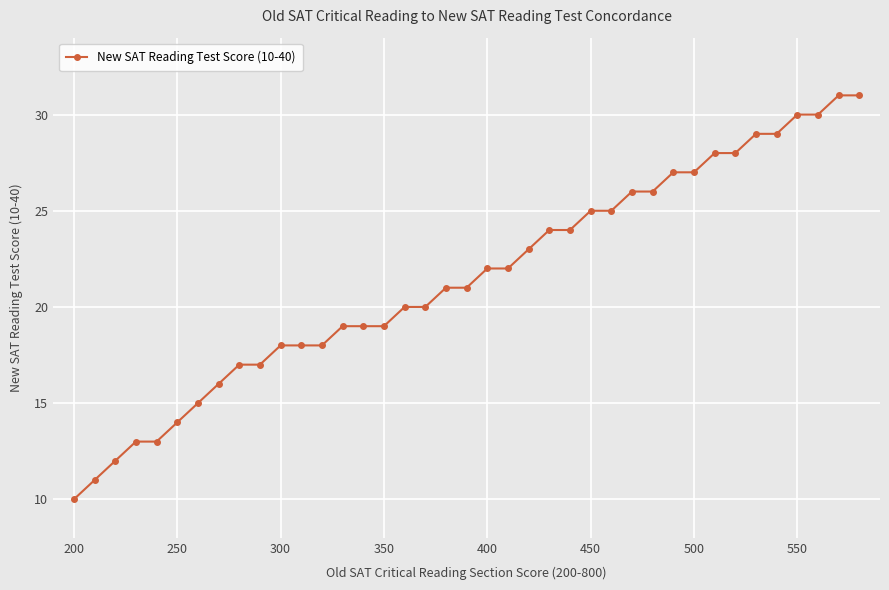

What is the maximum value shown in the chart?

31